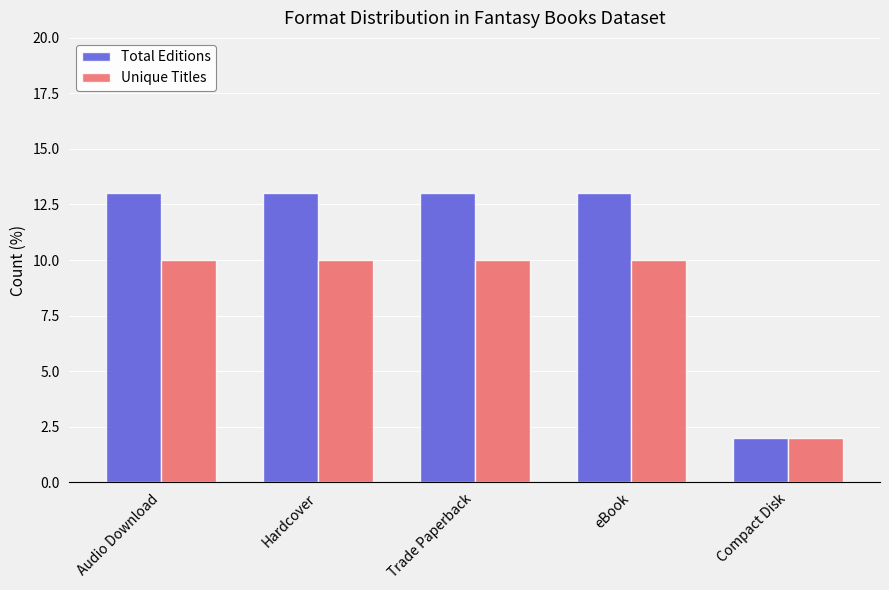

Count the Unique Titles values in the range 10 to 11.

4